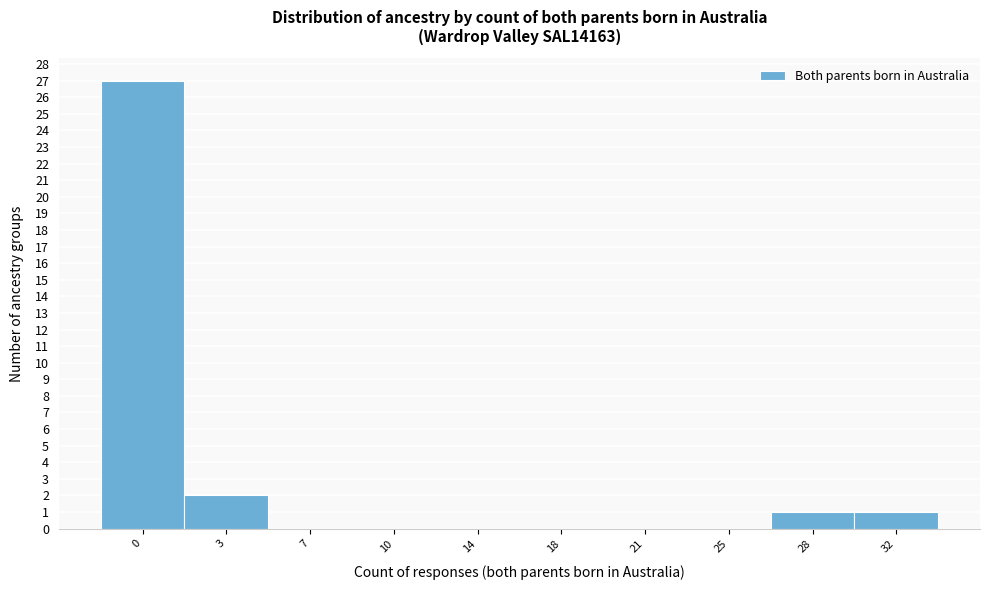

Reading left to right, what are all the values shown in this chart?

0=27	3=2	7=0	10=0	14=0	18=0	21=0	25=0	28=1	32=1